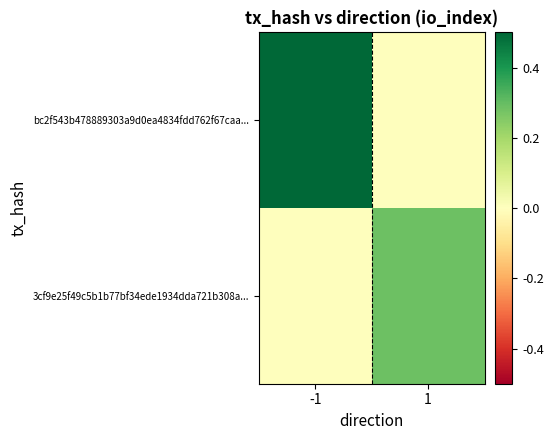

Rank the series by their maximum value, from highest to lowest.

bc2f543b478889303a9d0ea4834fdd762f67caa..., 3cf9e25f49c5b1b77bf34ede1934dda721b308a...